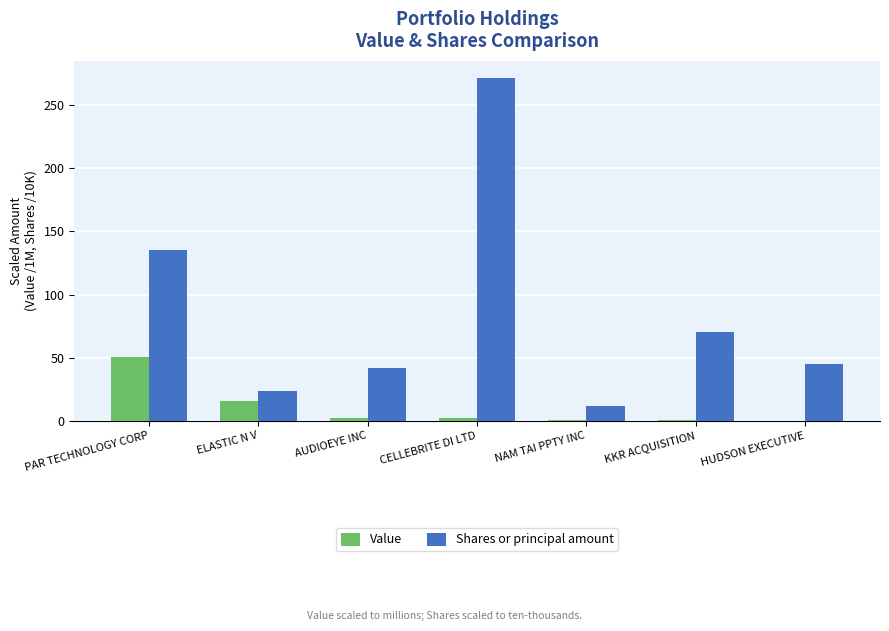

What are all the series names shown in the legend?

Value, Shares or principal amount